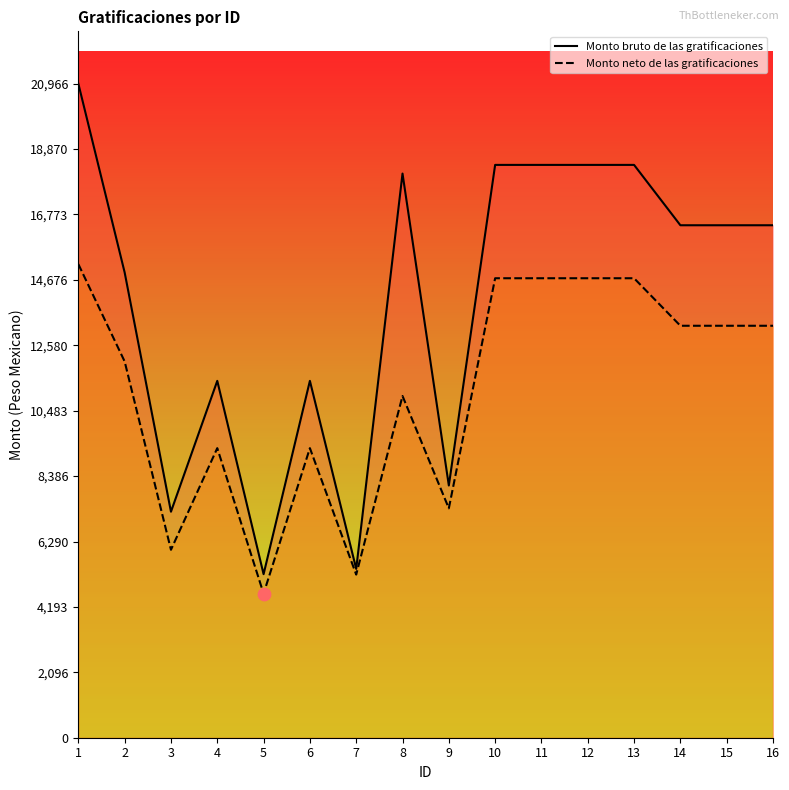

Which series contains the highest Y value?

Monto bruto de las gratificaciones